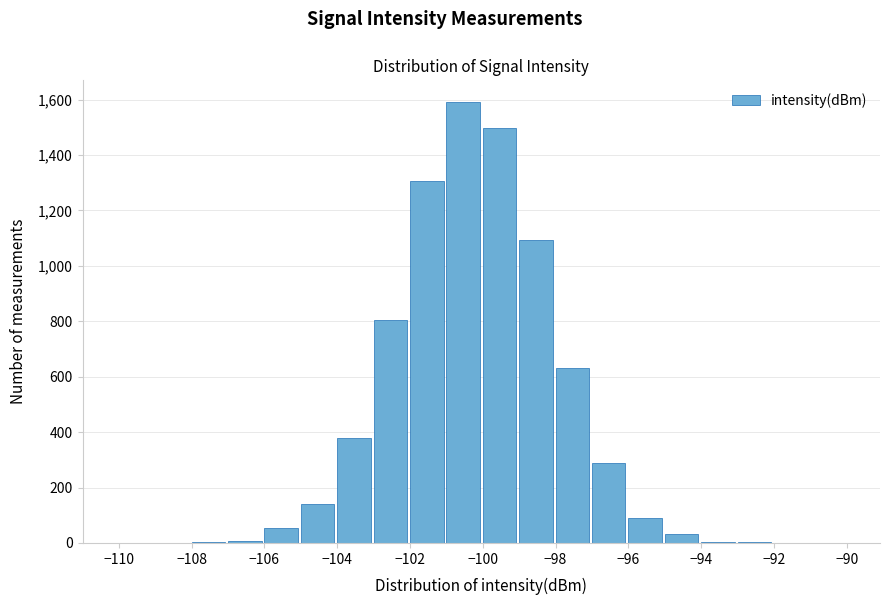

Which range on the x-axis has the tallest bar?

-101 to -100